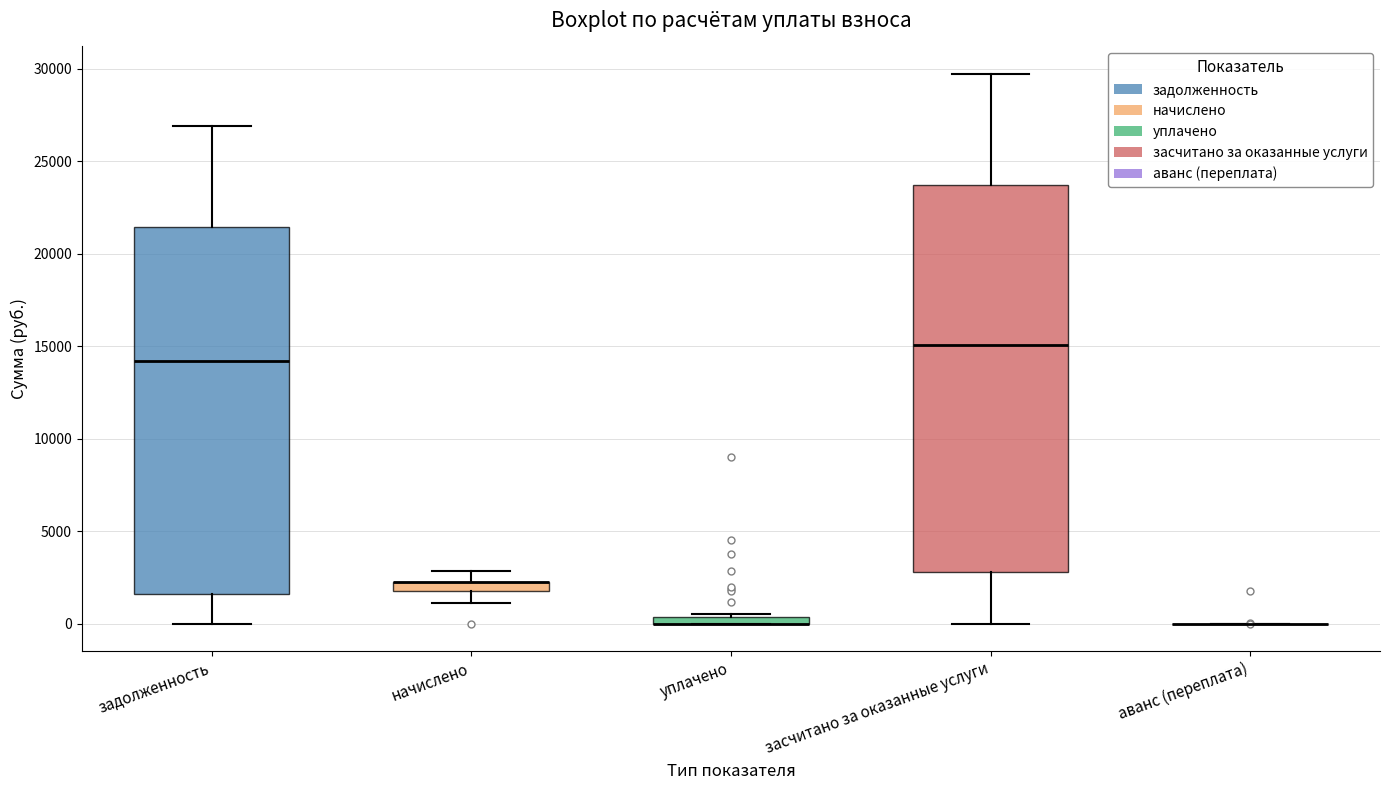

Which box is the tallest, from its lower edge to its upper edge?

засчитано за оказанные услуги